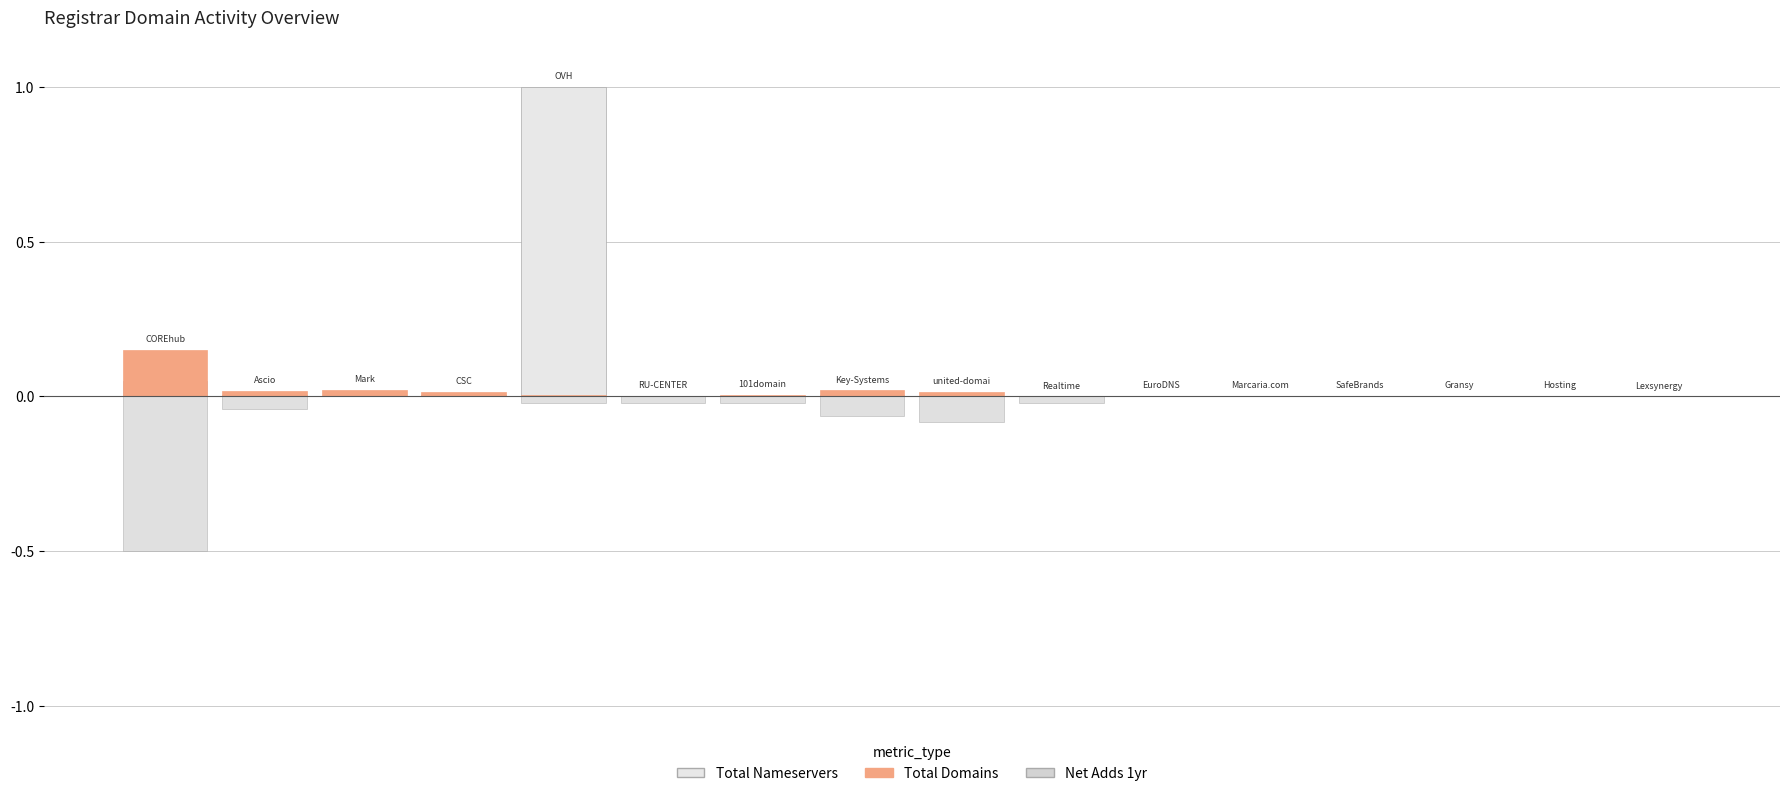

The value of Total Nameservers (norm) at 6 is 0.0. True or false?

False